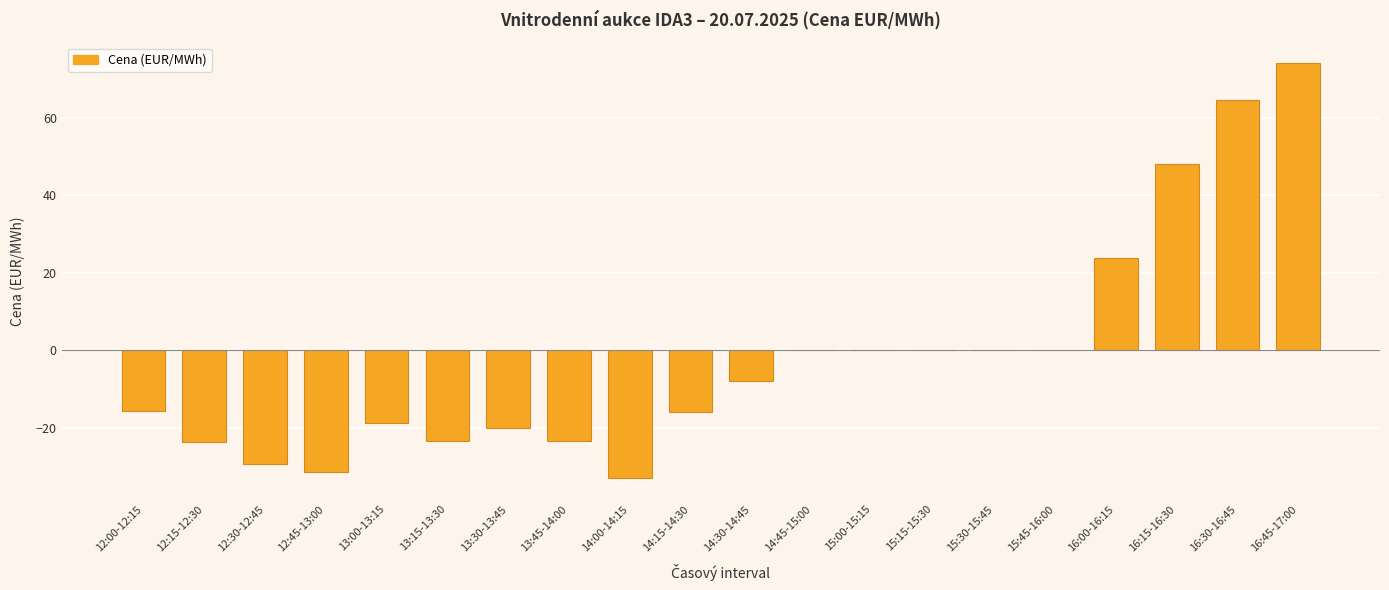

At which category does the chart reach its peak across all series?

16:45-17:00